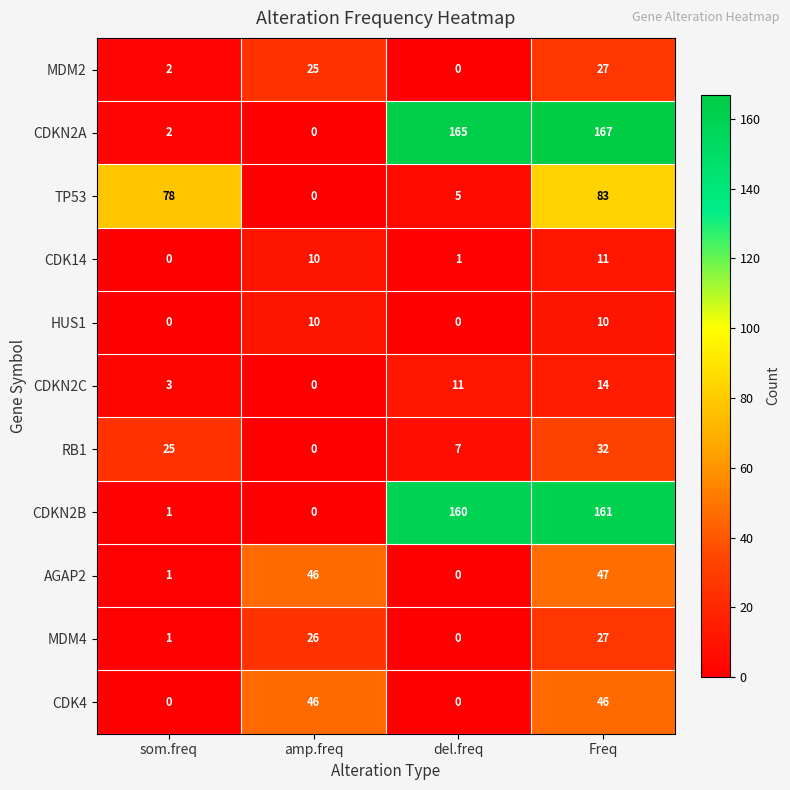

The CDK14 series shows 7 at som.freq. True or false?

False